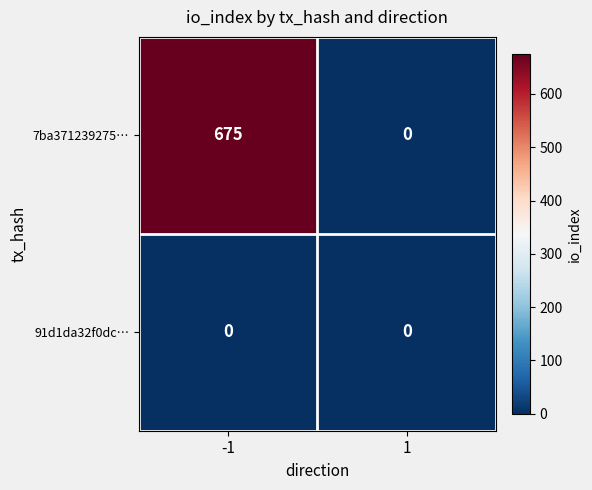

The value of 91d1da32f0dc… at 1 is 0. True or false?

True